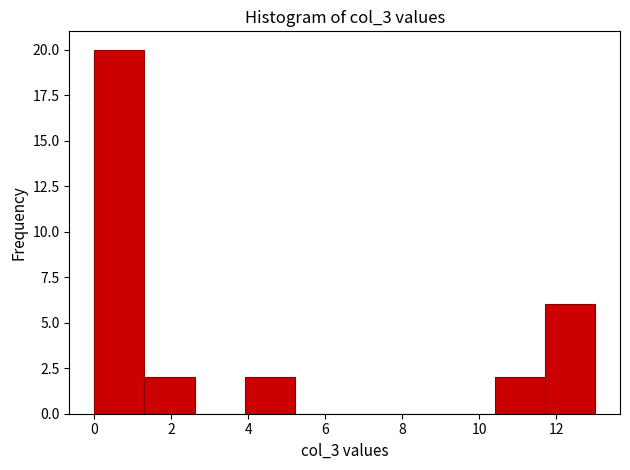

Reading left to right, transcribe this chart: for each bar, give the range it covers on the x-axis and its height. Neither the bar edges nor the heights are printed on the chart, so give them approximately, as read against the axes.

0.0 to 1.3: 20
1.3 to 2.6: 2
2.6 to 3.9: 0
3.9 to 5.2: 2
5.2 to 6.5: 0
6.5 to 7.8: 0
7.8 to 9.1: 0
9.1 to 10.4: 0
10.4 to 11.7: 2
11.7 to 13.0: 6